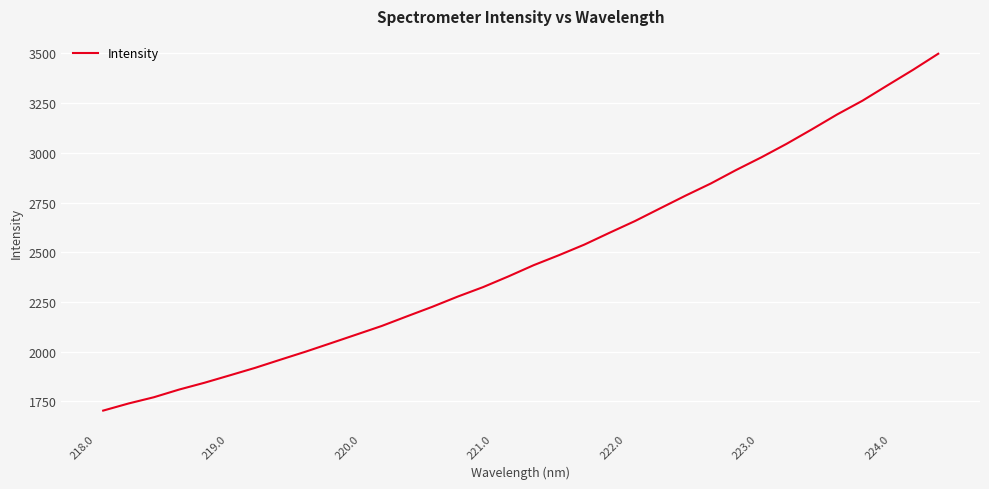

How many lines are shown in the chart?

1